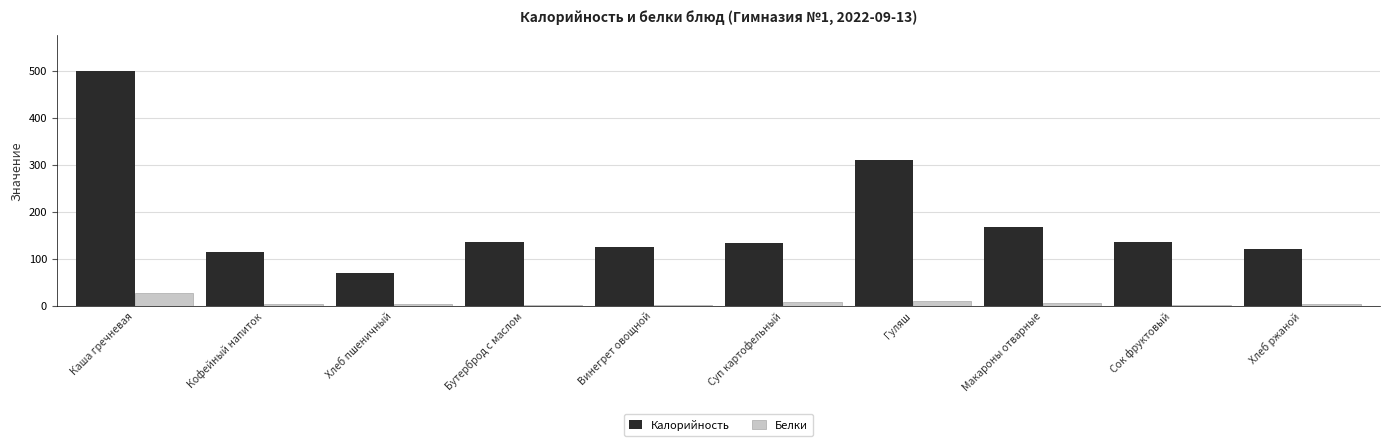

What is the sum of all Калорийность values?

1811.1